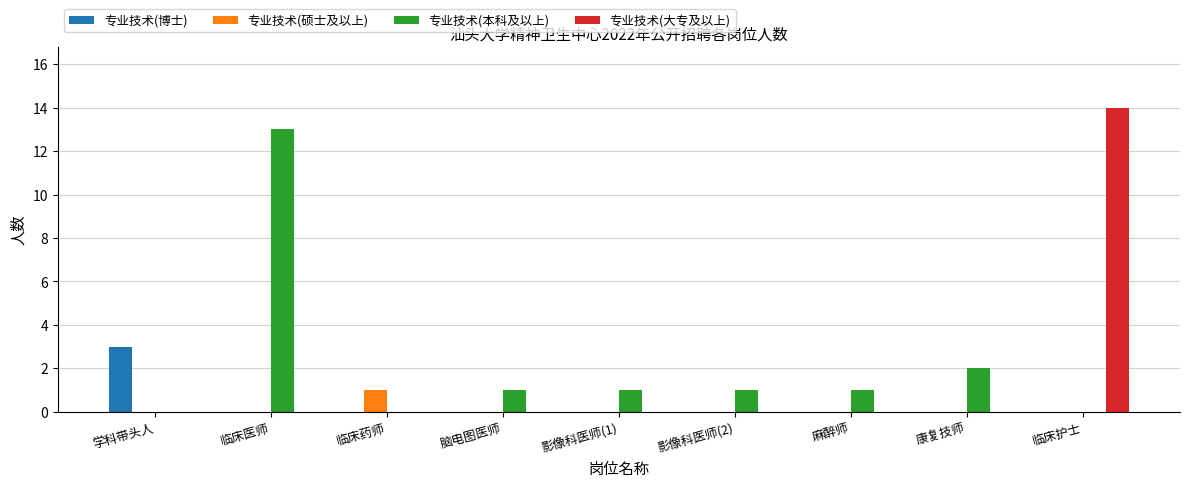

Where is 专业技术(本科及以上) nearest to the value 6?

康复技师